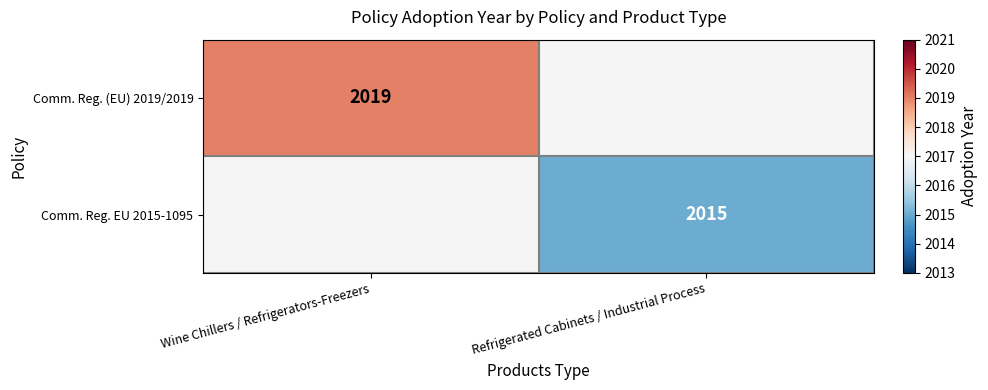

Is it true that Comm. Reg. (EU) 2019/2019 equals 3338 at Wine Chillers / Refrigerators-Freezers?

False